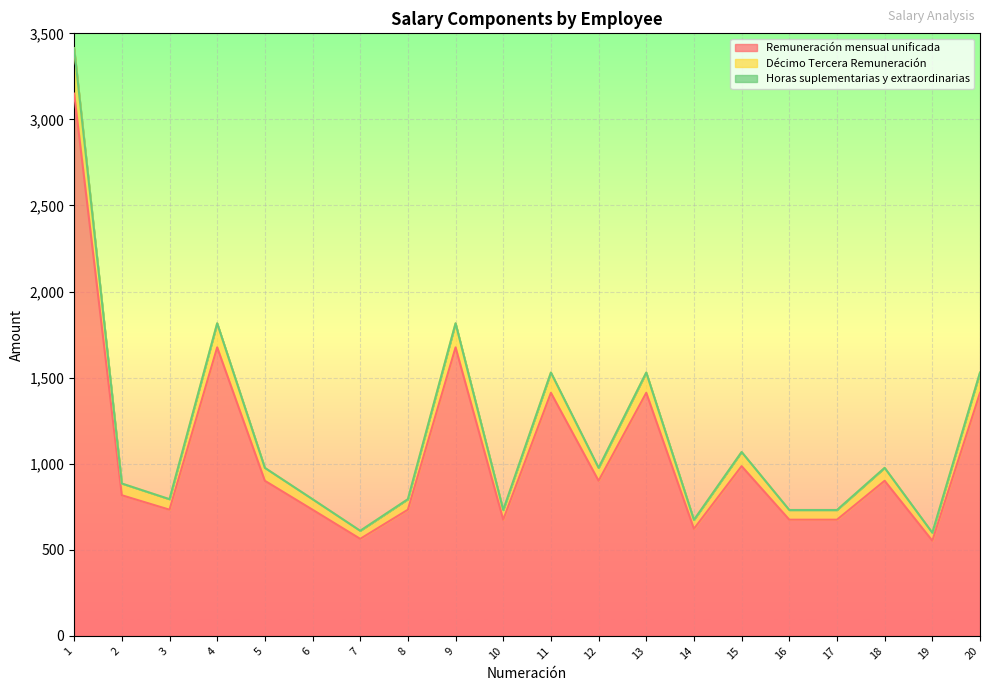

True or false: Remuneración mensual unificada and Décimo Tercera Remuneración intersect in this chart.

False